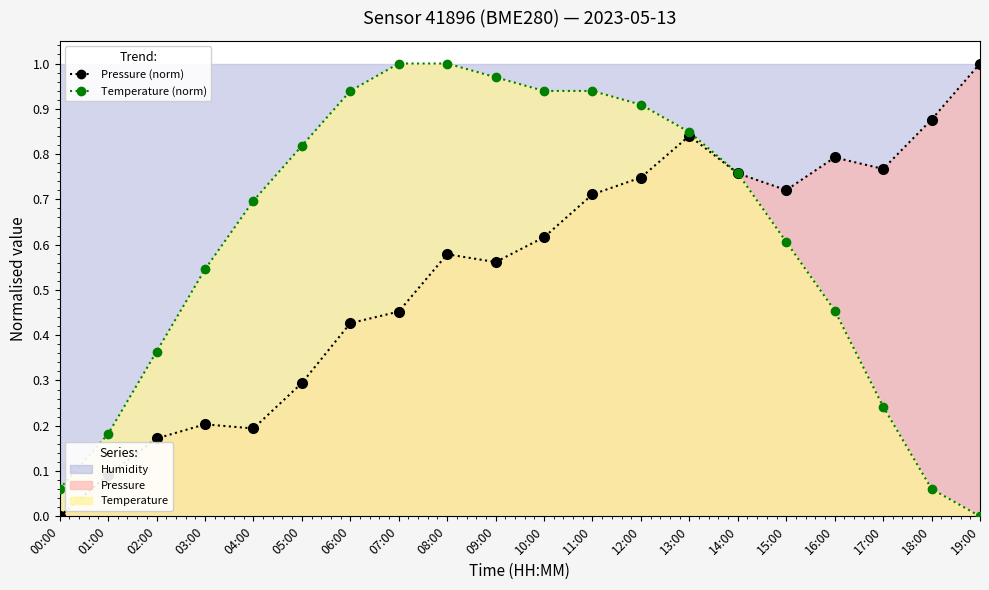

The temperature (norm) series shows 0.6 at 19:00. True or false?

False